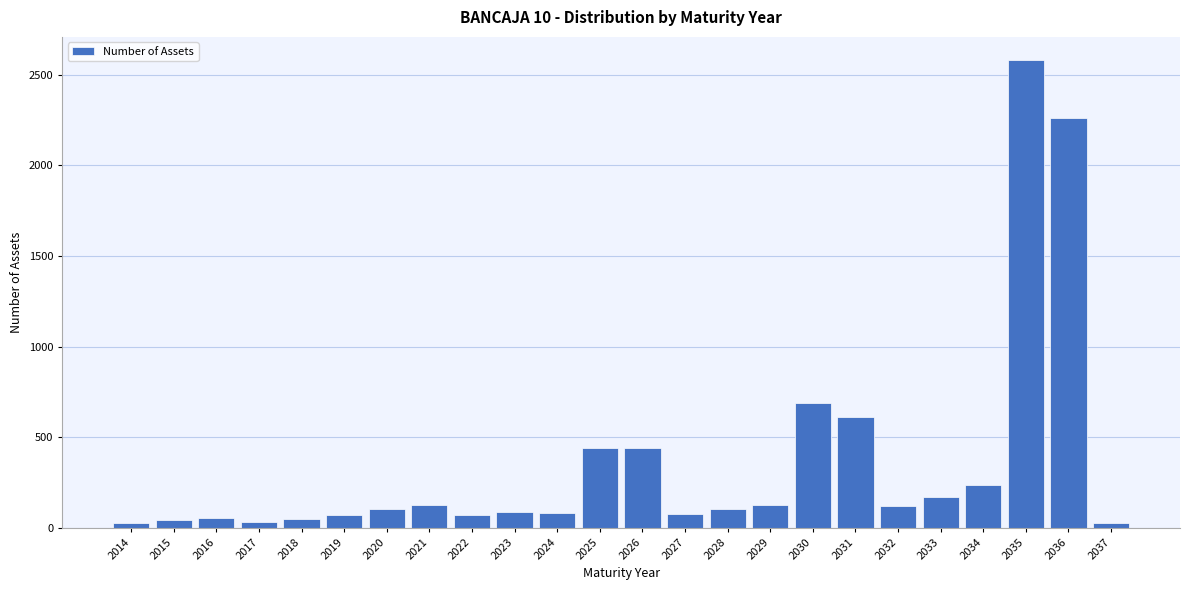

At which label is the value closest to 1303?

2030